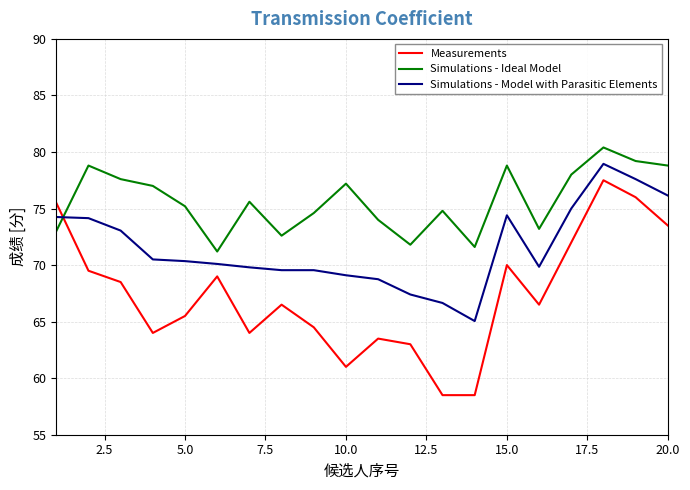

Rank the series by their average value, from highest to lowest.

Simulations - Ideal Model, Simulations - Model with Parasitic Elements, Measurements